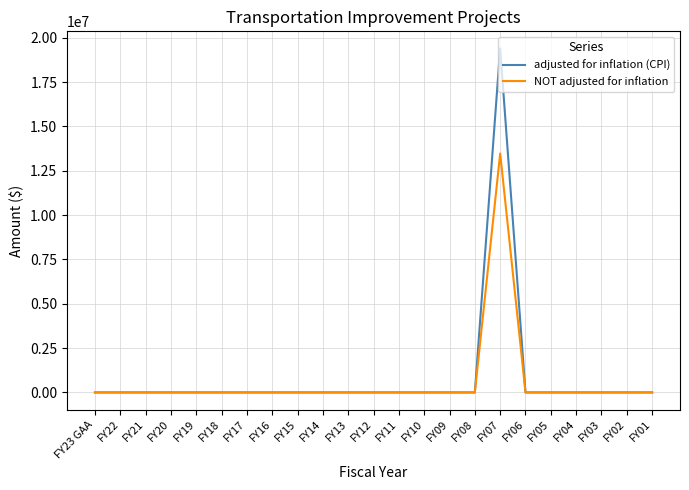

Reading left to right, transcribe all the data shown in this chart.

adjusted for inflation (CPI): FY23 GAA=0	FY22=0	FY21=0	FY20=0	FY19=0	FY18=0	FY17=0	FY16=0	FY15=0	FY14=0	FY13=0	FY12=0	FY11=0	FY10=0	FY09=0	FY08=0	FY07=19391932	FY06=0	FY05=0	FY04=0	FY03=0	FY02=0	FY01=0
NOT adjusted for inflation: FY23 GAA=0	FY22=0	FY21=0	FY20=0	FY19=0	FY18=0	FY17=0	FY16=0	FY15=0	FY14=0	FY13=0	FY12=0	FY11=0	FY10=0	FY09=0	FY08=0	FY07=13473334	FY06=0	FY05=0	FY04=0	FY03=0	FY02=0	FY01=0